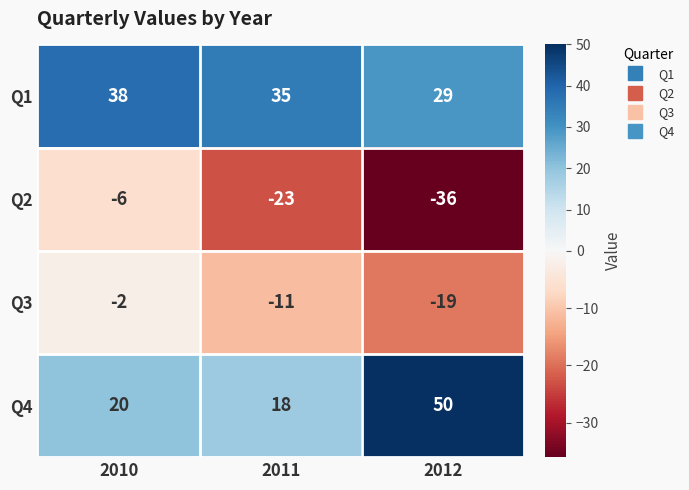

Between 2010 and 2011, which series saw the biggest shift?

Q2